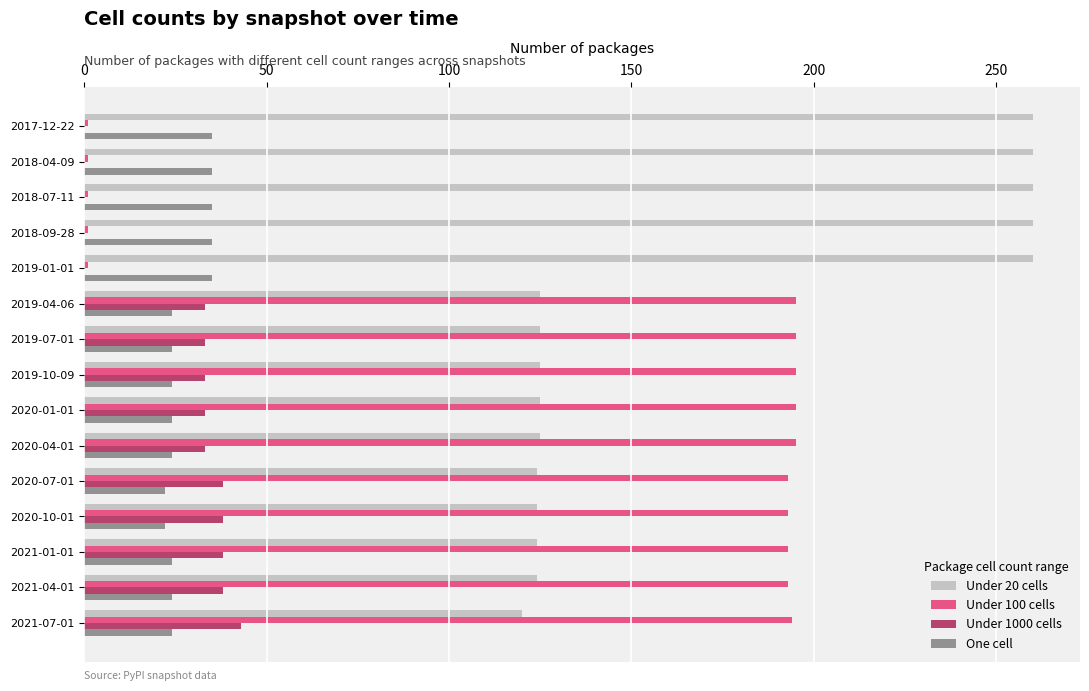

What is the total value across all series at 2019-04-06?

377